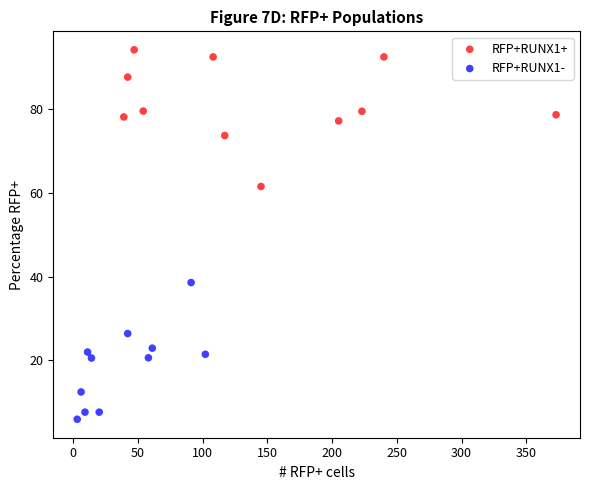

Which series contains the lowest Y value?

RFP+RUNX1-